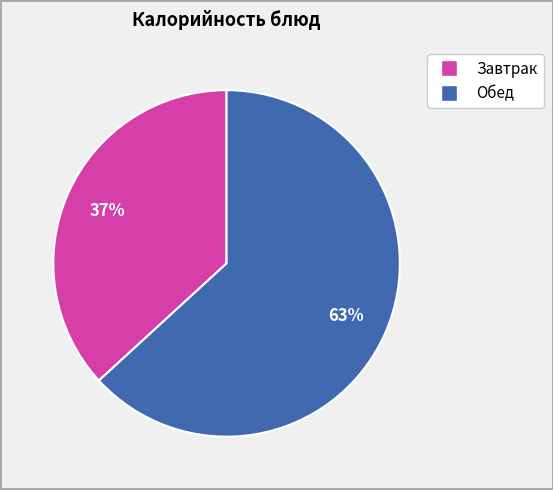

Does any single category account for the majority?

Yes